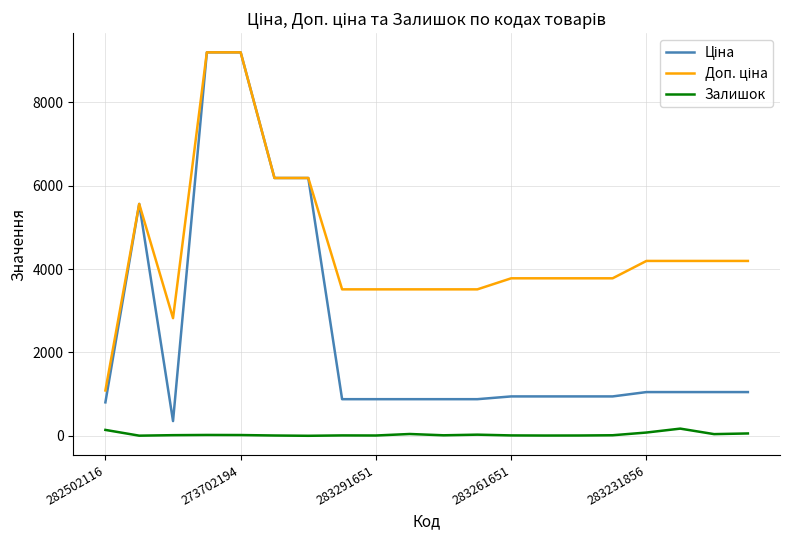

Is this an area chart (filled region under the line)?

No